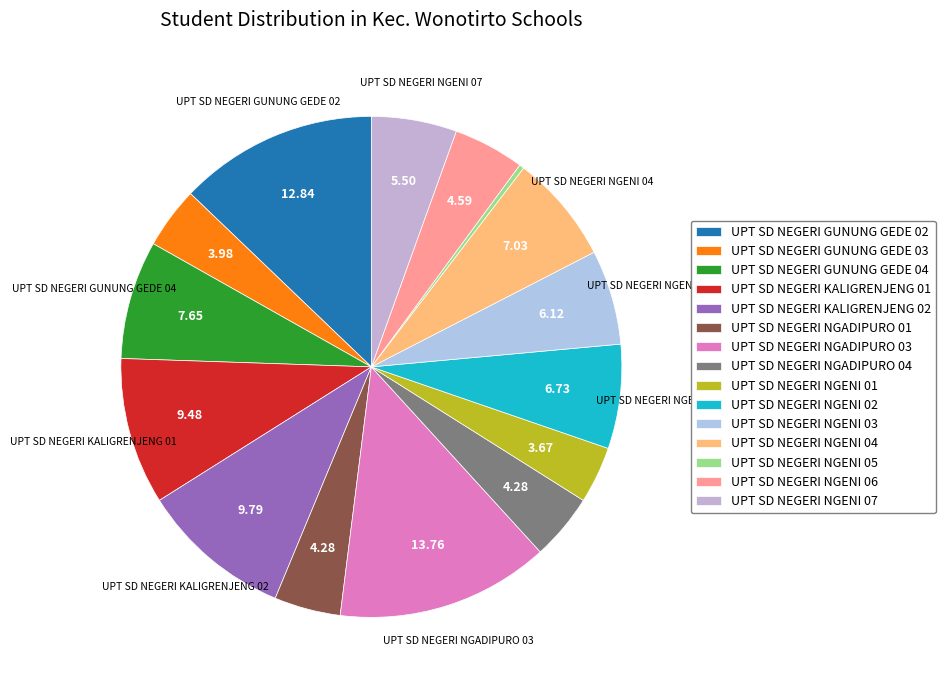

Count the number of slices in the pie.

15